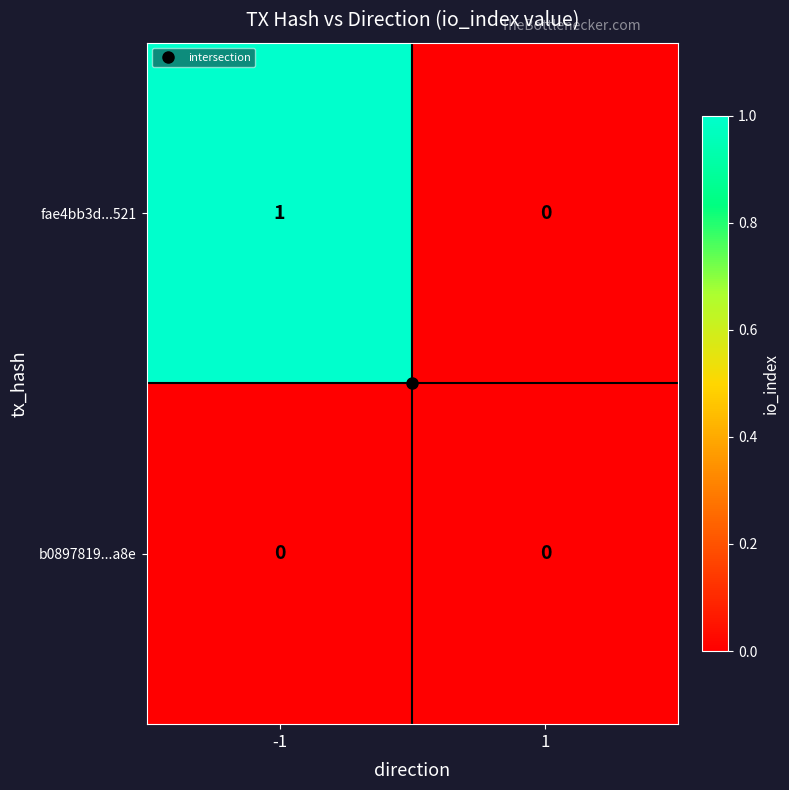

Which series has the largest total across all categories?

fae4bb3d...521